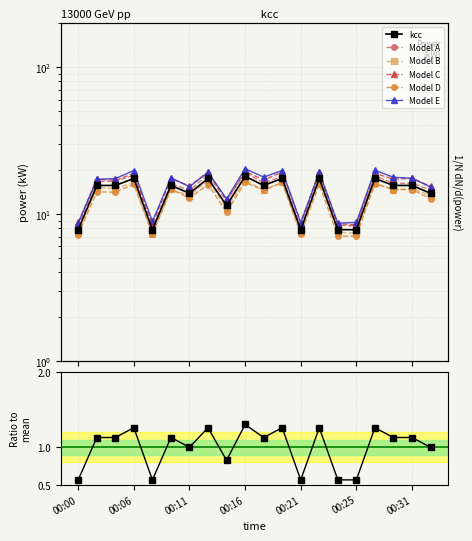

What is the greatest value displayed?

18.0